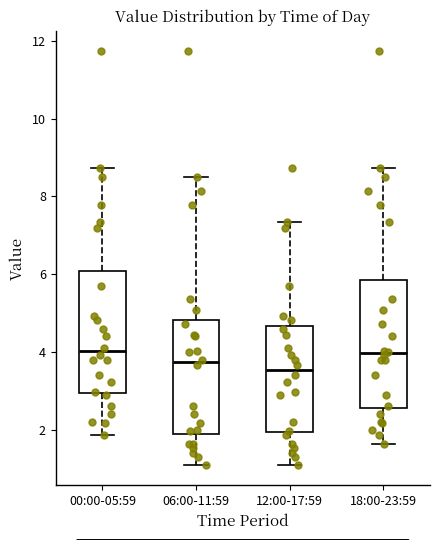

Where is the upper edge of the box for 18:00-23:59 on the y-axis? The values are not printed on the chart, so give them approximately, as read against the axis.

5.8